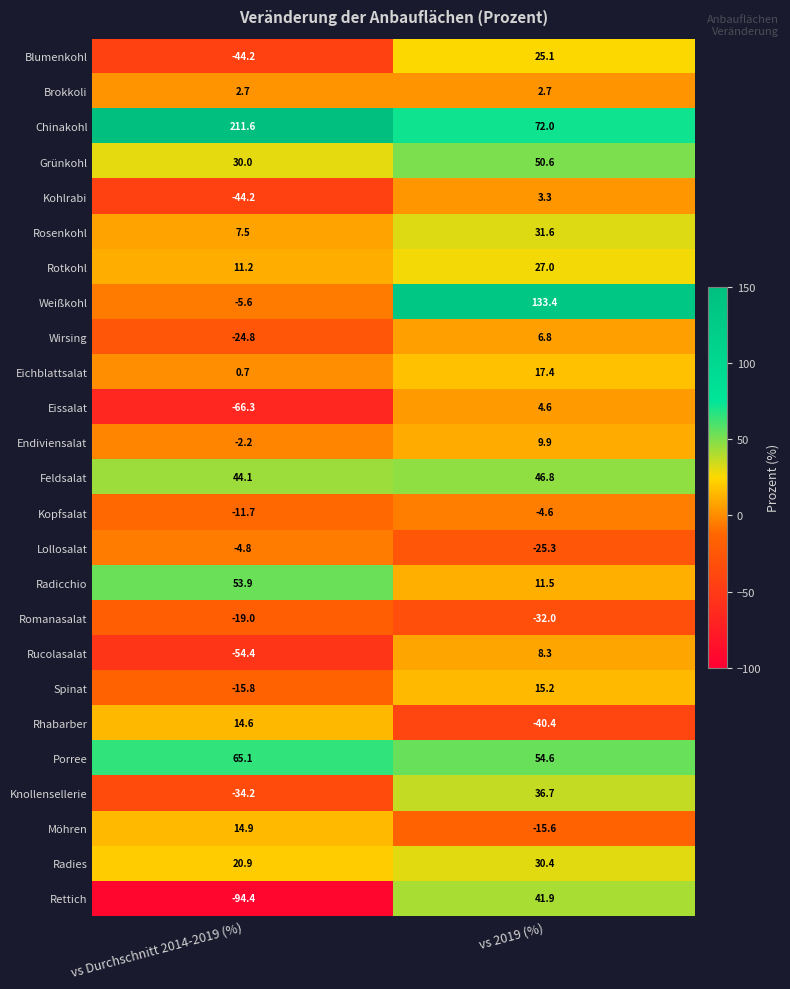

Which series has the largest range (max minus min)?

Chinakohl